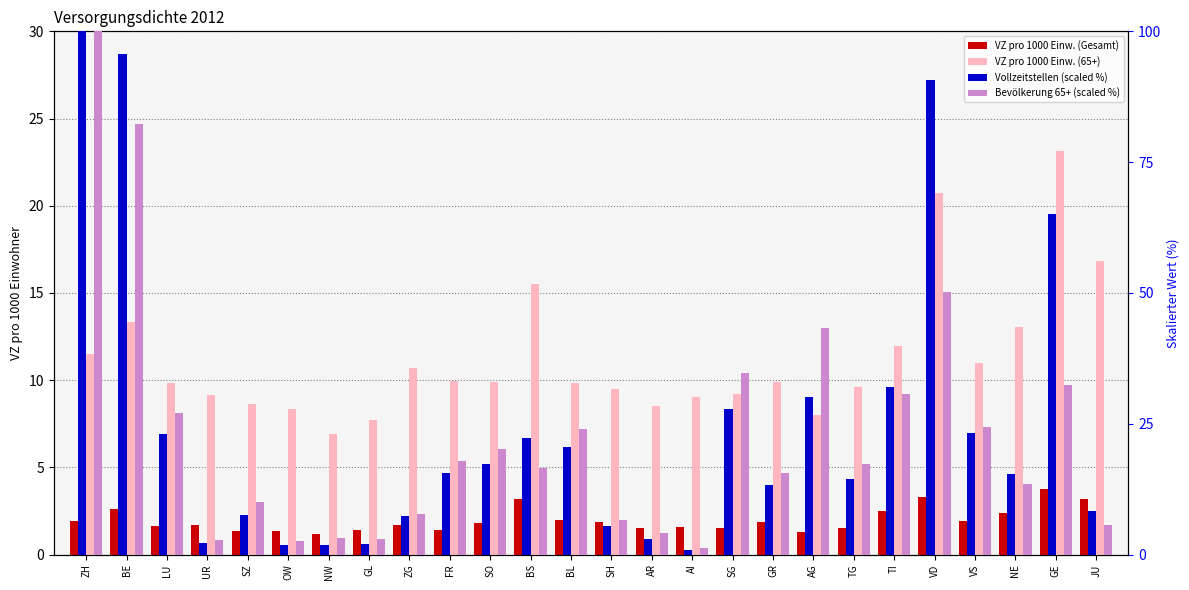

True or false: Bevölkerung 65+ (scaled %) has a value of 3.0 at GL.

True